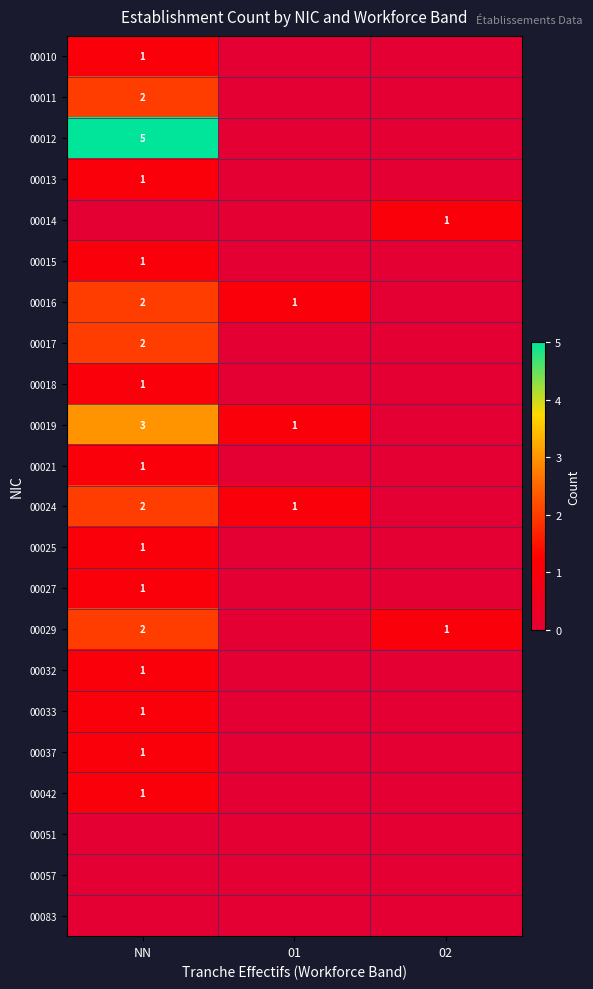

At how many categories does at least one series exceed 2?

1